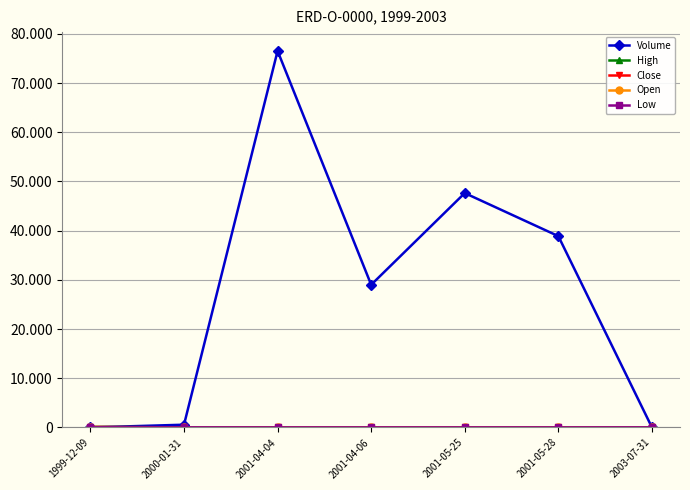

True or false: High has a value of 4 at 2003-07-31.

False